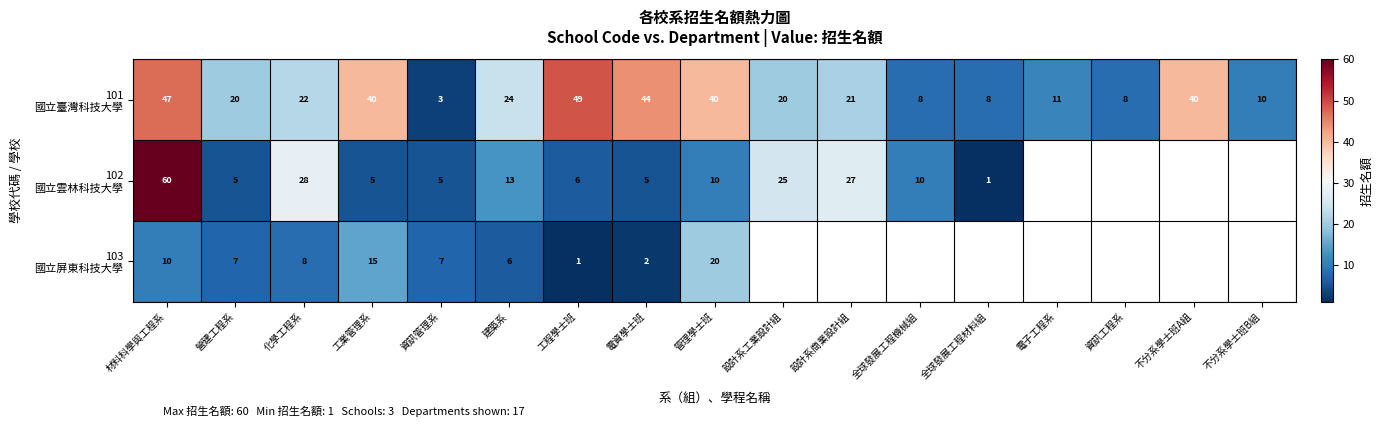

What is the difference between the highest and lowest values at 化學工程系?

20